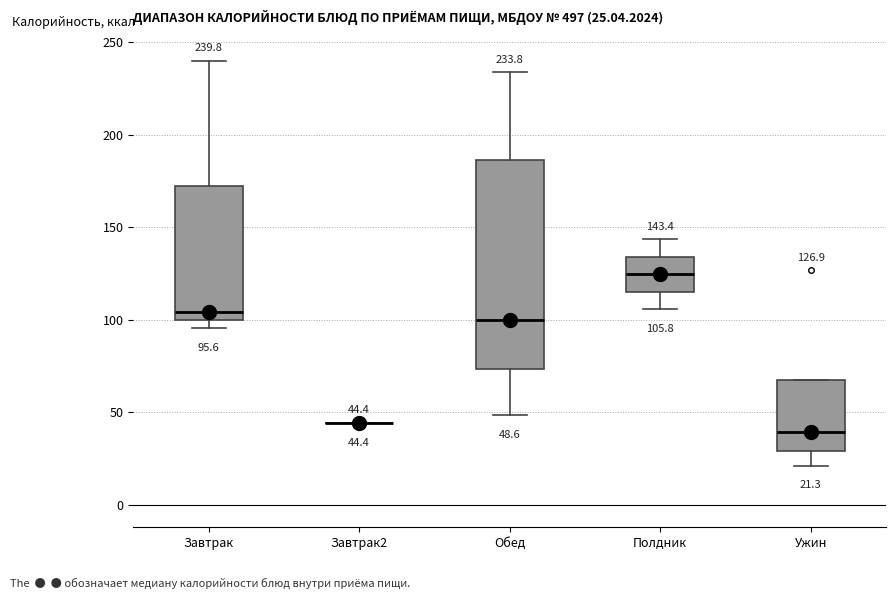

Comparing the boxes themselves (not the whiskers), which one is the tallest?

Обед